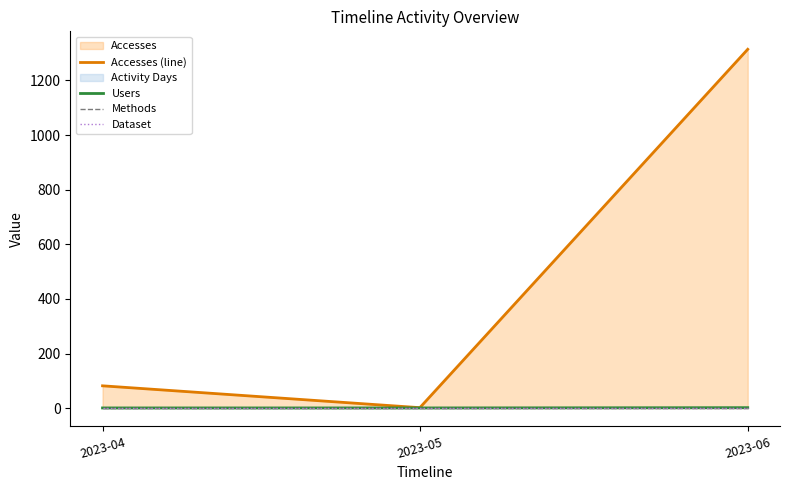

What is the maximum value shown in the chart?

1314